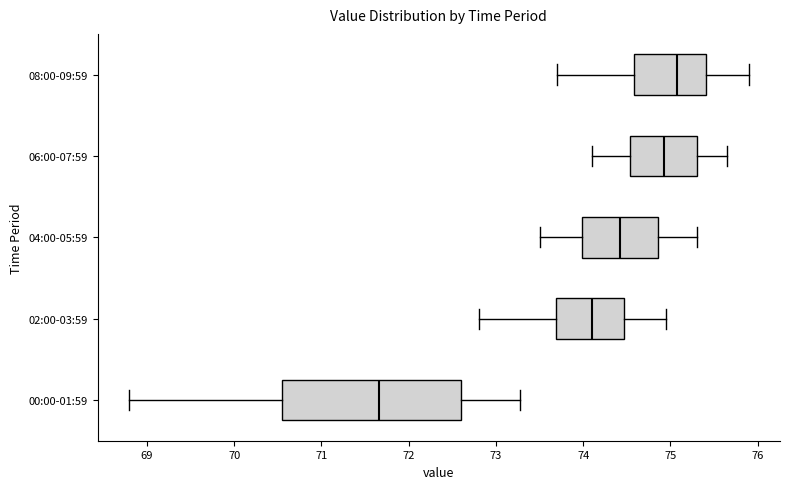

Reading bottom to top, transcribe this box plot: for each box, give where its median line is, the range the box spans, and where its two whiskers end, as read against the x-axis. The values are not printed on the chart, so give them approximately, as read against the axis.

00:00-01:59: median 71.7, box 70.5 to 72.6, whiskers 68.8 to 73.3
02:00-03:59: median 74.1, box 73.7 to 74.5, whiskers 72.8 to 75.0
04:00-05:59: median 74.4, box 74.0 to 74.9, whiskers 73.5 to 75.3
06:00-07:59: median 74.9, box 74.5 to 75.3, whiskers 74.1 to 75.7
08:00-09:59: median 75.1, box 74.6 to 75.4, whiskers 73.7 to 75.9